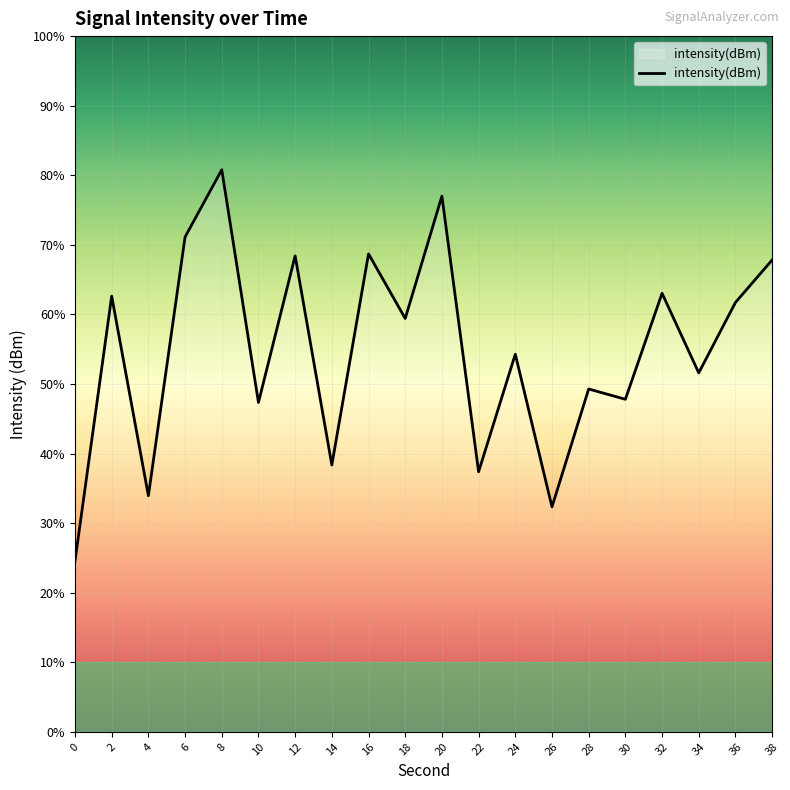

Reading left to right, list all the values displayed in this chart.

0=-138.9	2=-129.3	4=-136.5	6=-127.2	8=-124.8	10=-133.2	12=-127.9	14=-135.4	16=-127.8	18=-130.1	20=-125.7	22=-135.7	24=-131.4	26=-136.9	28=-132.7	30=-133.1	32=-129.2	34=-132.1	36=-129.6	38=-128.0